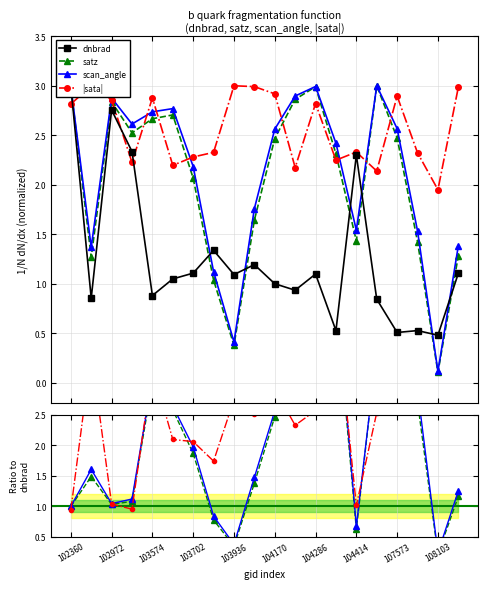

What is the difference between the highest and lowest values at 103583?

1.7